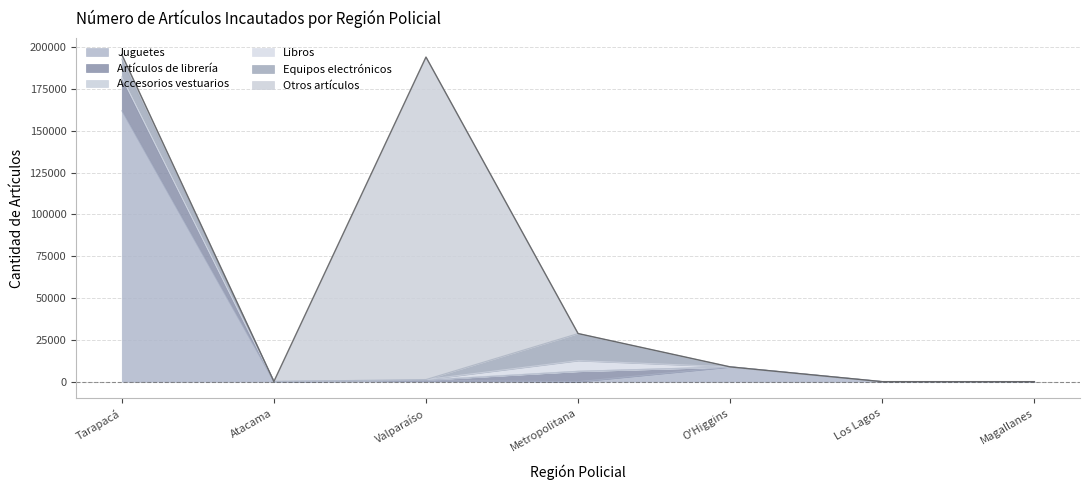

List the series in order of their peak value, lowest first.

Accesorios vestuarios, Libros, Equipos electrónicos, Artículos de librería, Juguetes, Otros artículos